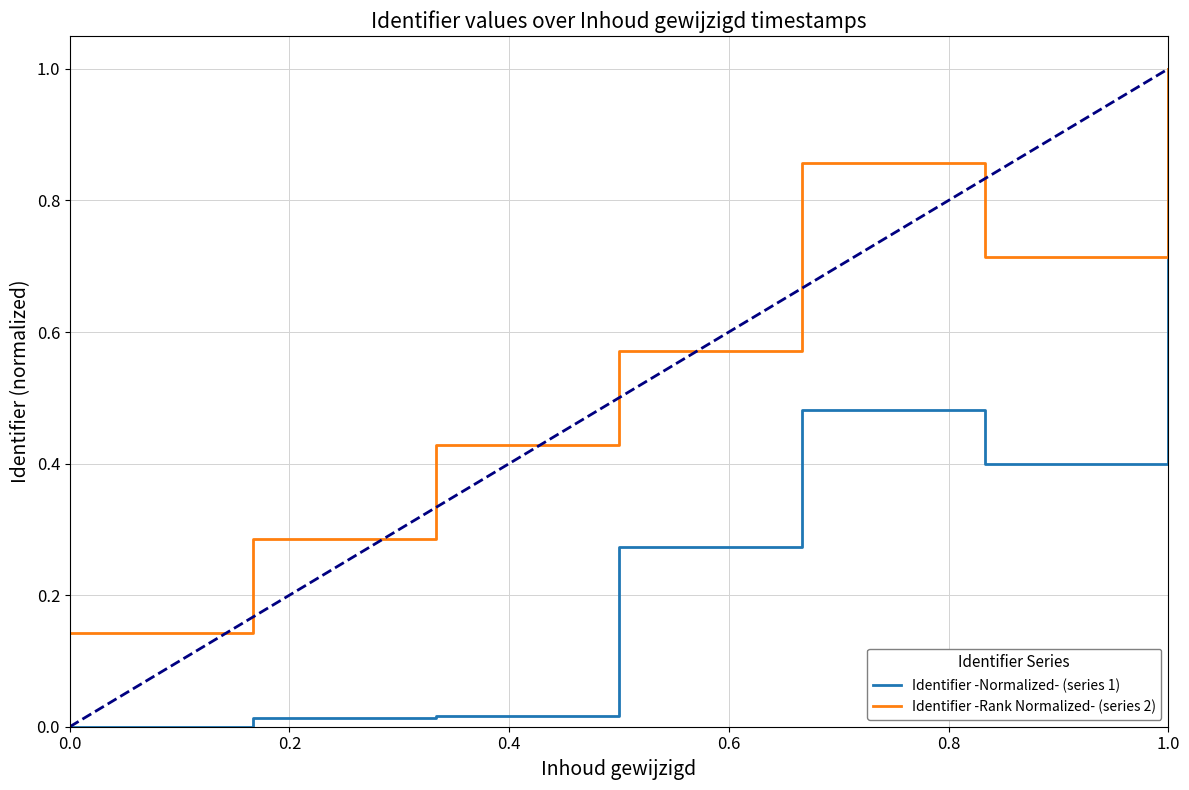

Which series has the largest total across all categories?

Identifier -Rank Normalized- (series 2)